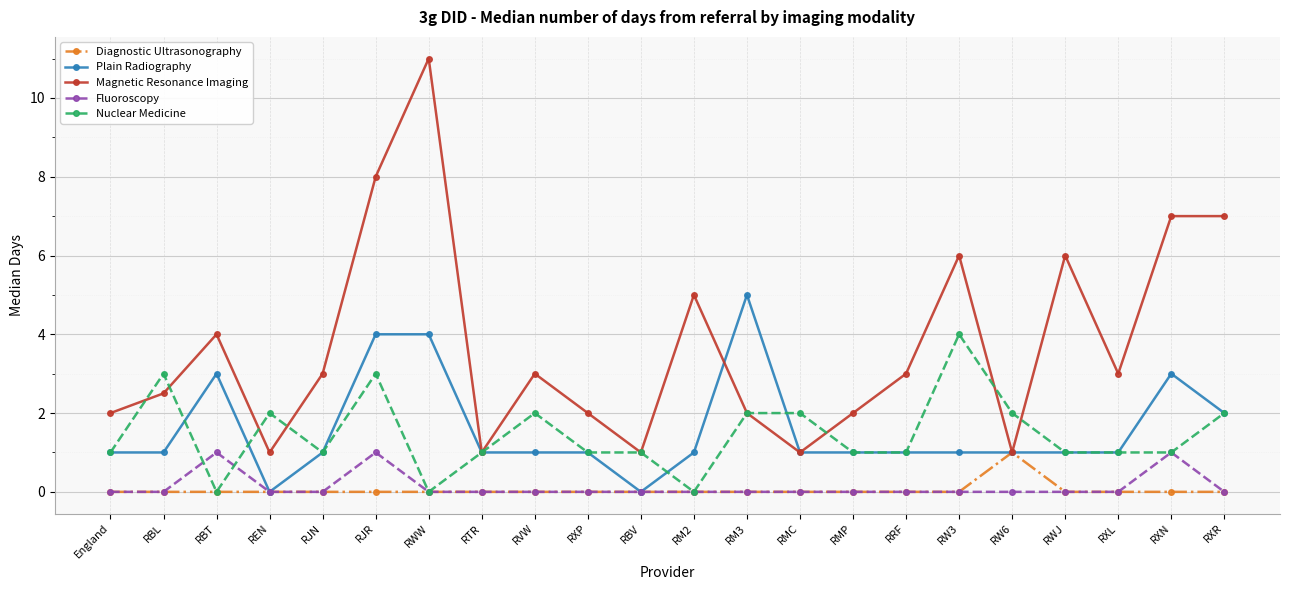

True or false: Magnetic Resonance Imaging and Fluoroscopy cross at least once.

False